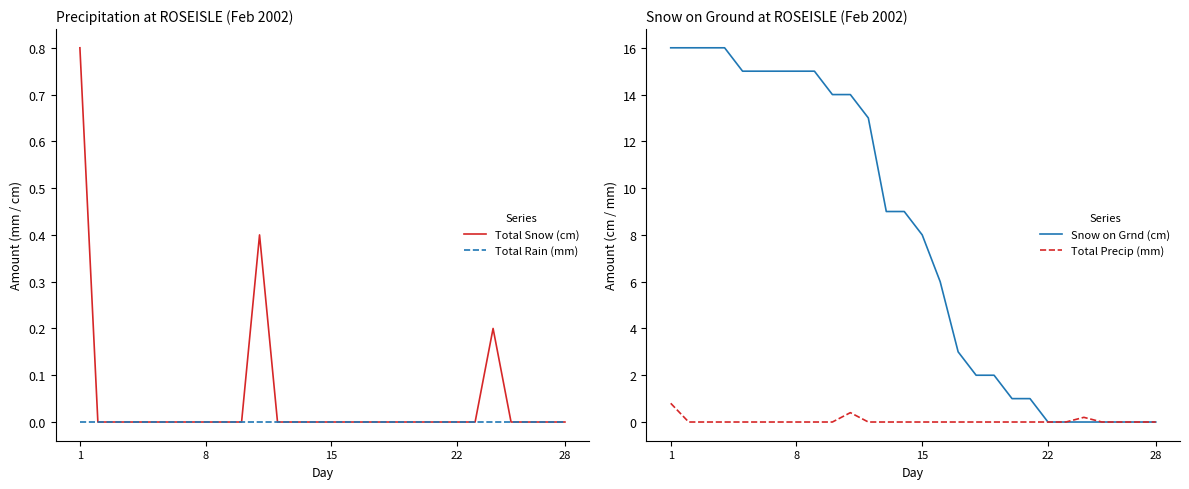

Count the number of categories in the chart.

28